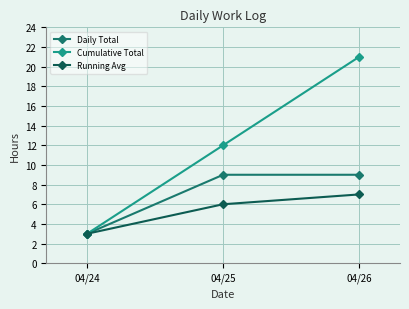

How many data points in Daily Total are less than 9?

1